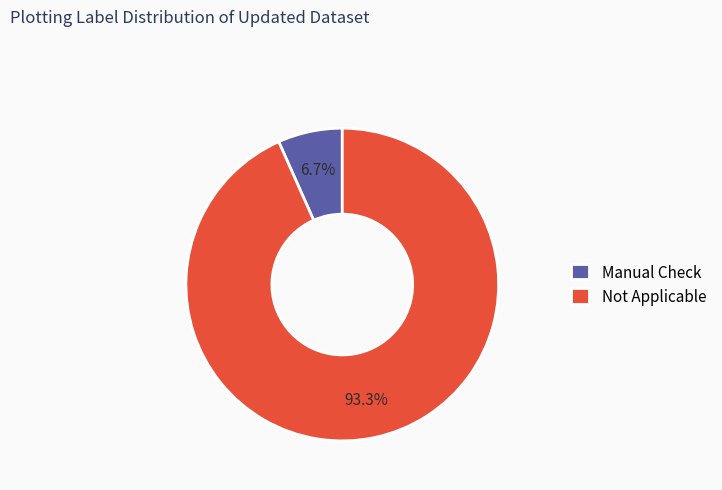

Which slice is the smallest?

Manual Check